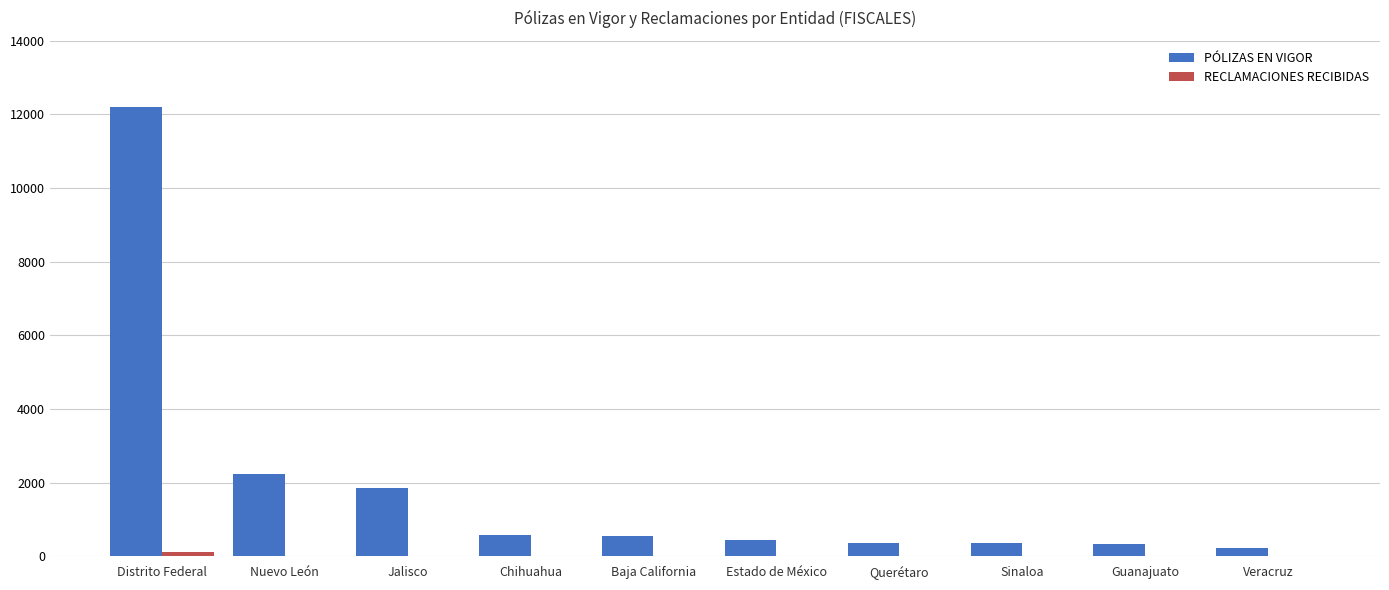

What is the total value across all series at Guanajuato?

340